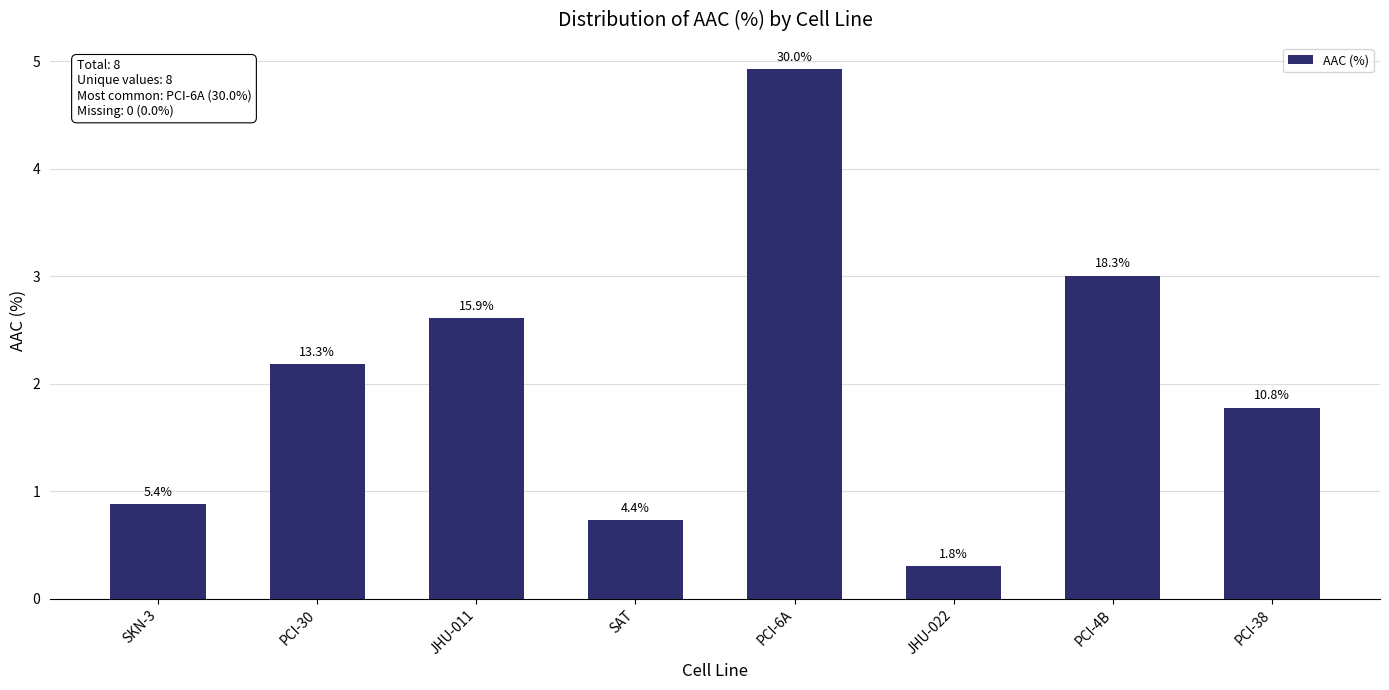

The value at PCI-38 is 1.8. True or false?

True